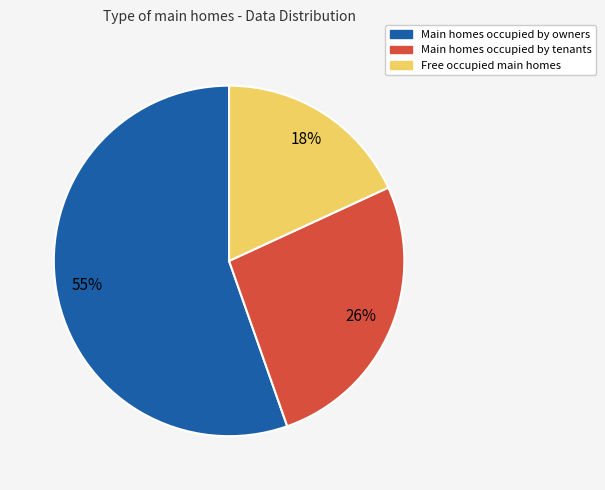

How many slices are in this pie chart?

3